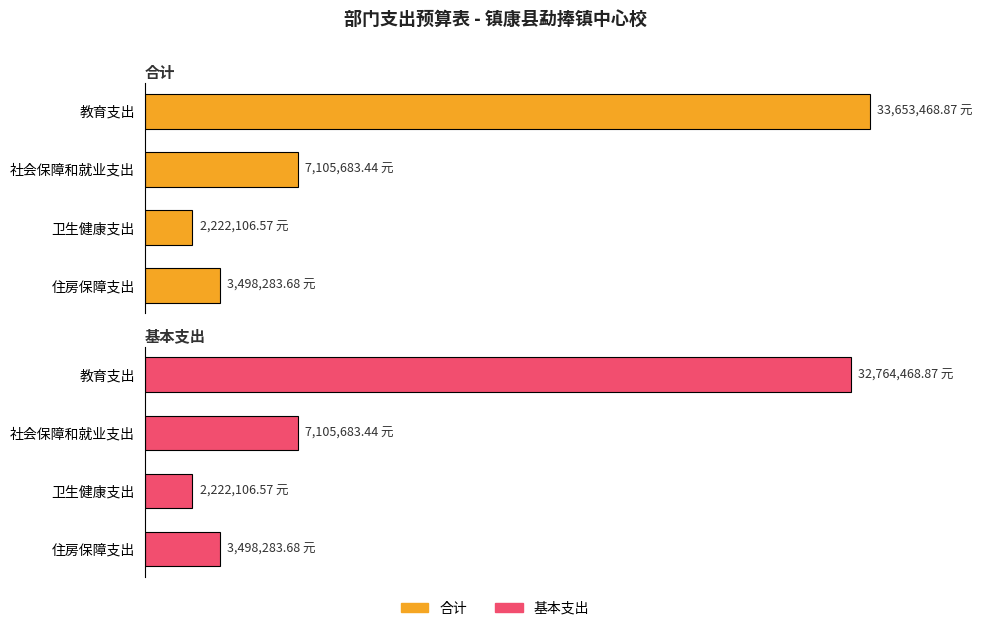

How many bars are there in each group?

2